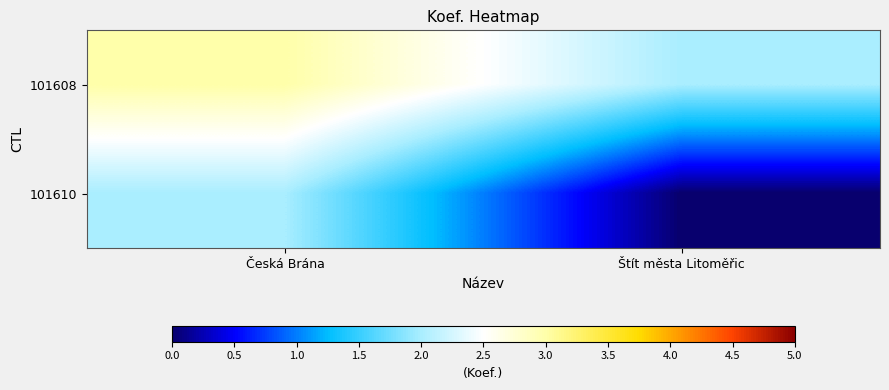

Which category has the lowest value across all series?

Štít města Litoměřic